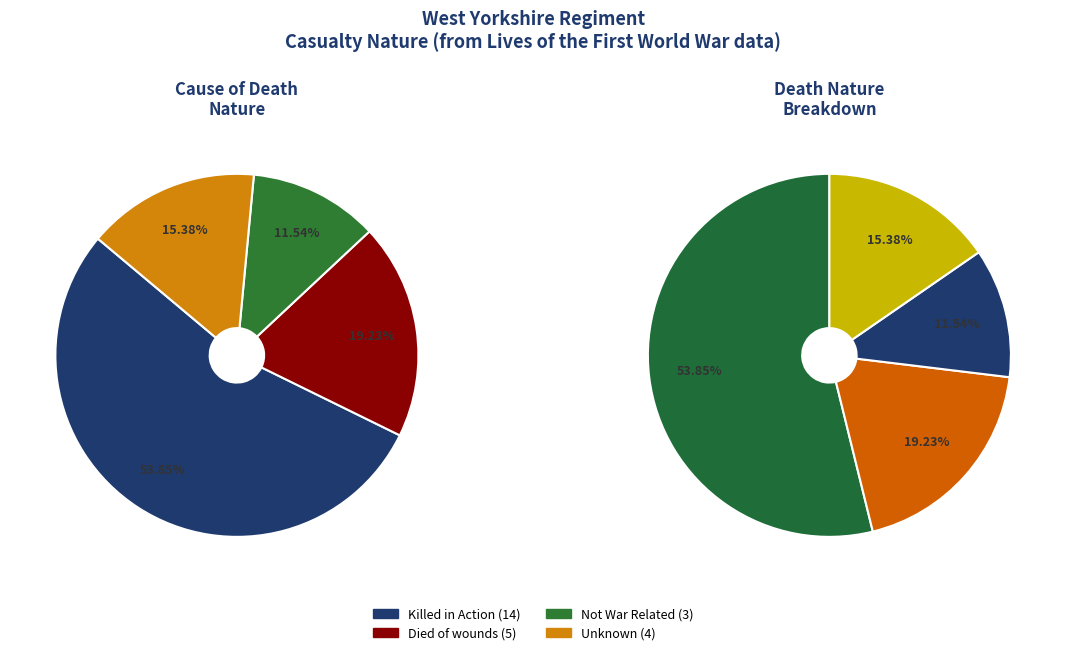

To the nearest percent, what is the difference between the Not War Related and Died of wounds slice percentages?

8%